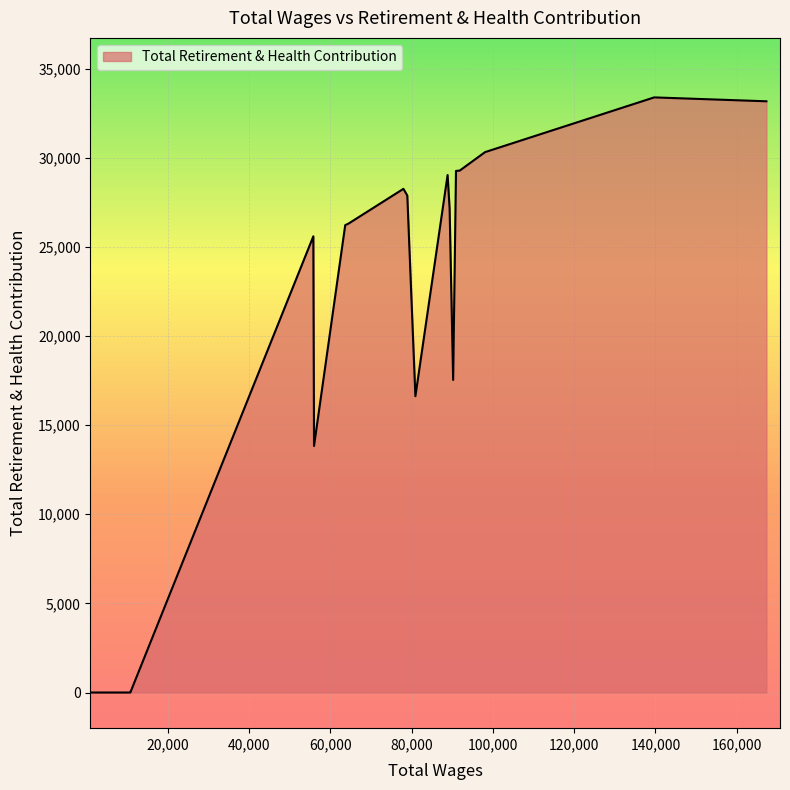

What is the greatest value displayed?

33387